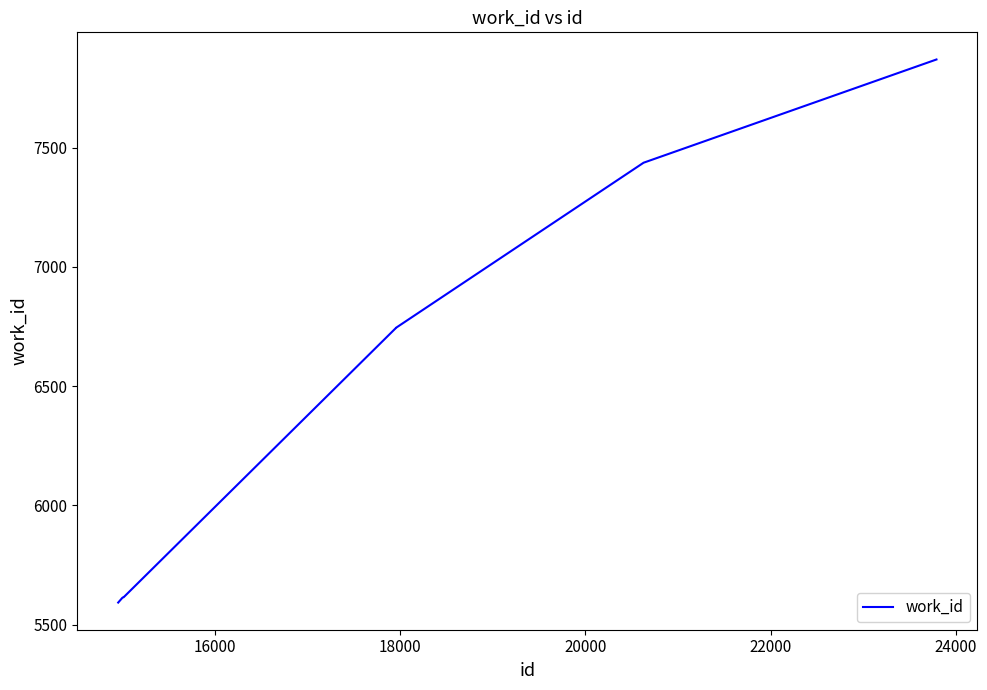

What is the difference between the maximum and minimum values?

2278